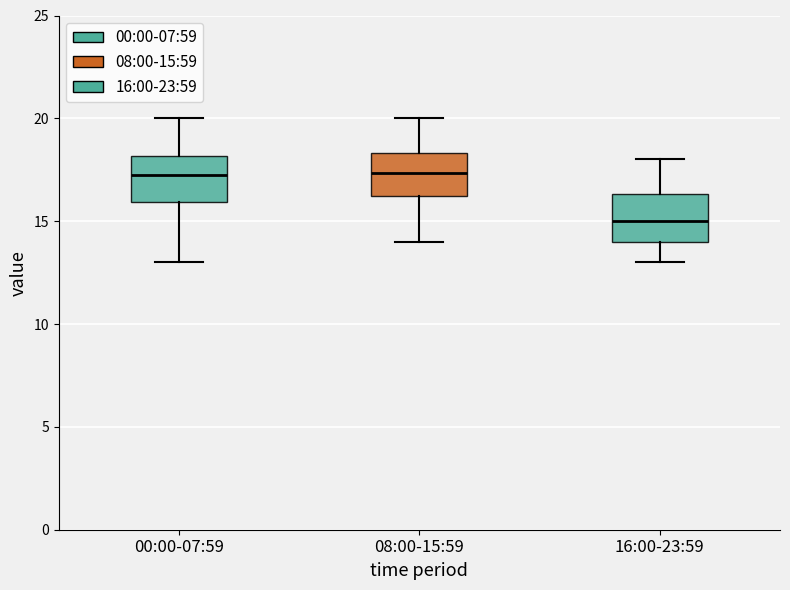

Where is the upper edge of the box for 08:00-15:59 on the y-axis? The values are not printed on the chart, so give them approximately, as read against the axis.

18.5